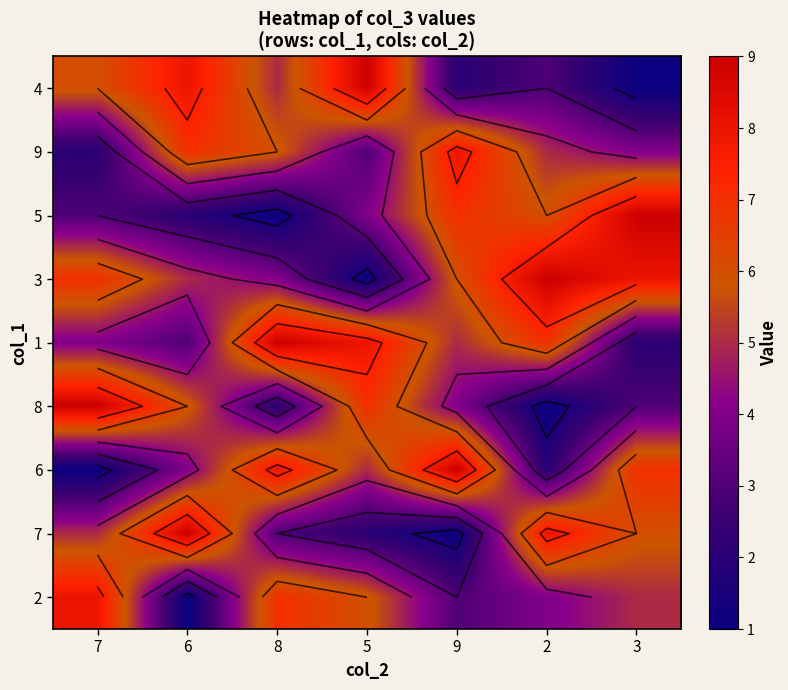

Is it true that 5 equals 2 at 8?

False